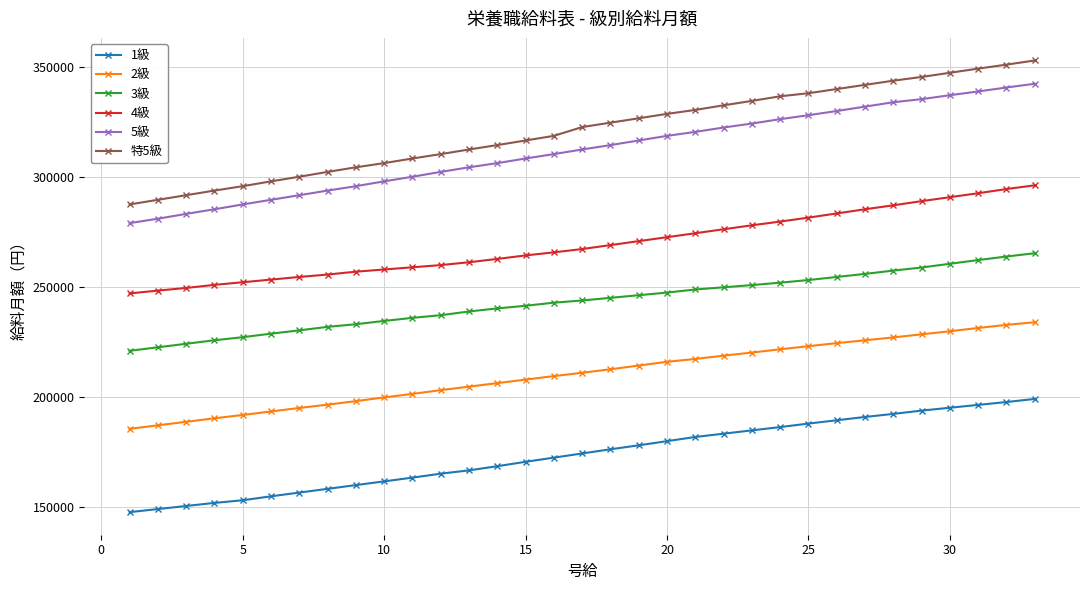

Which series has the widest spread of values?

特5級